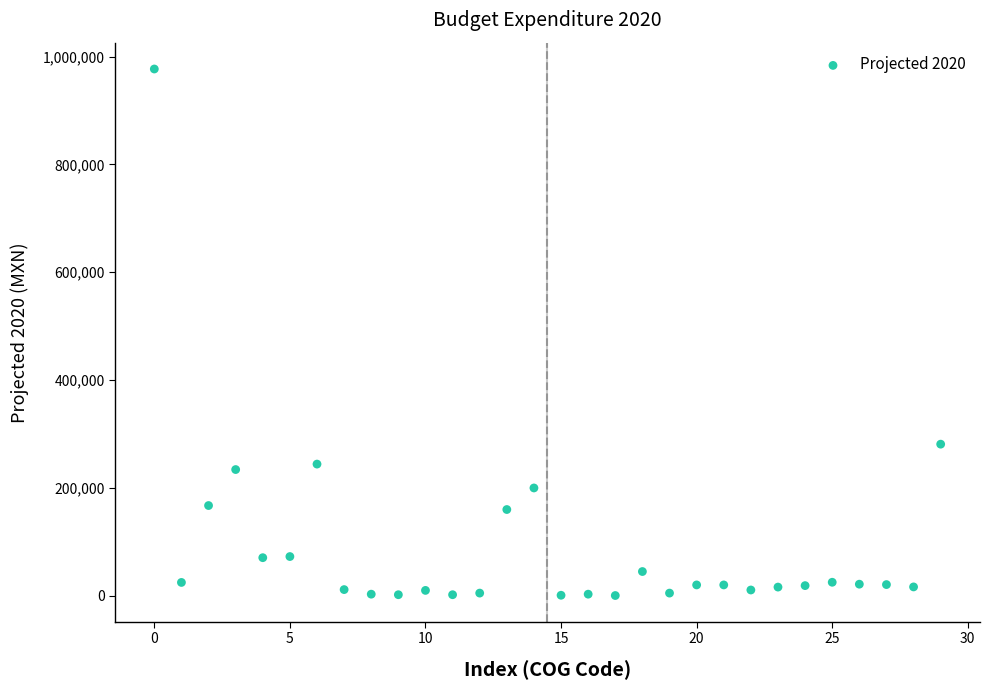

What Y value in the scatter plot is closest to 488761?

281211.5